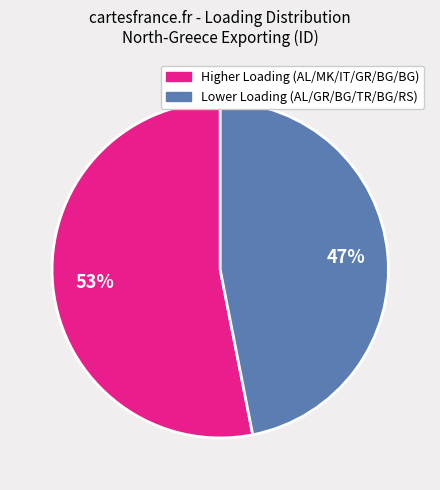

Is there any slice that represents more than half of the pie?

Yes